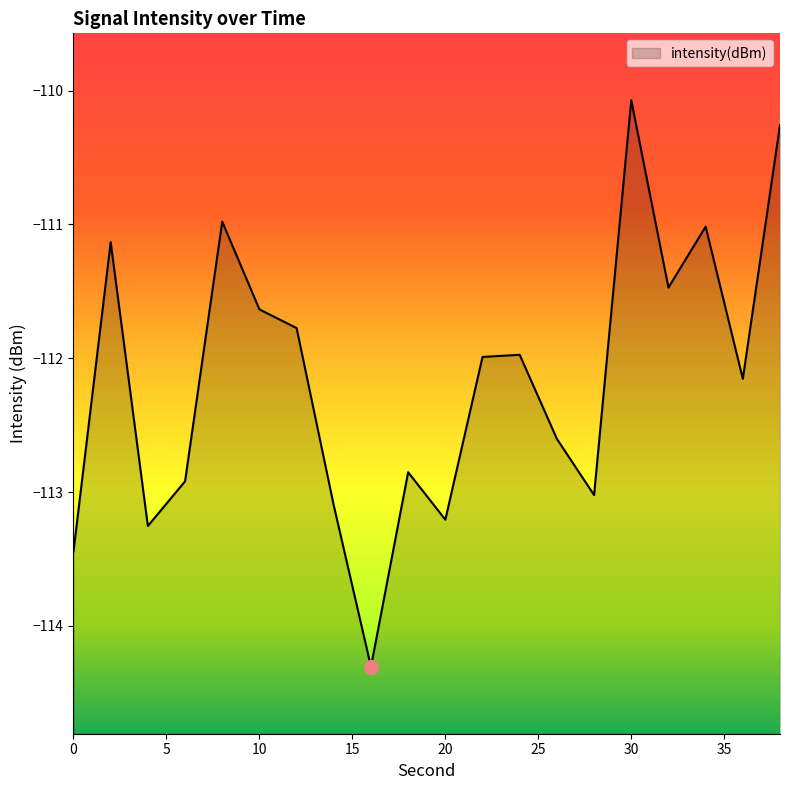

Where does the data first go above -111?

8